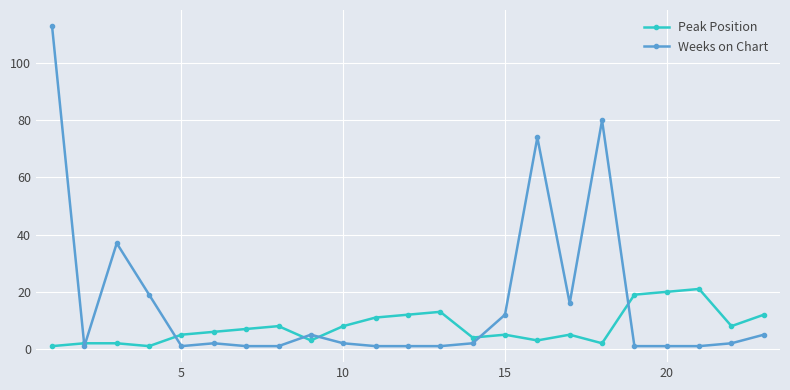

List the series in order of their overall mean, lowest first.

Peak Position, Weeks on Chart